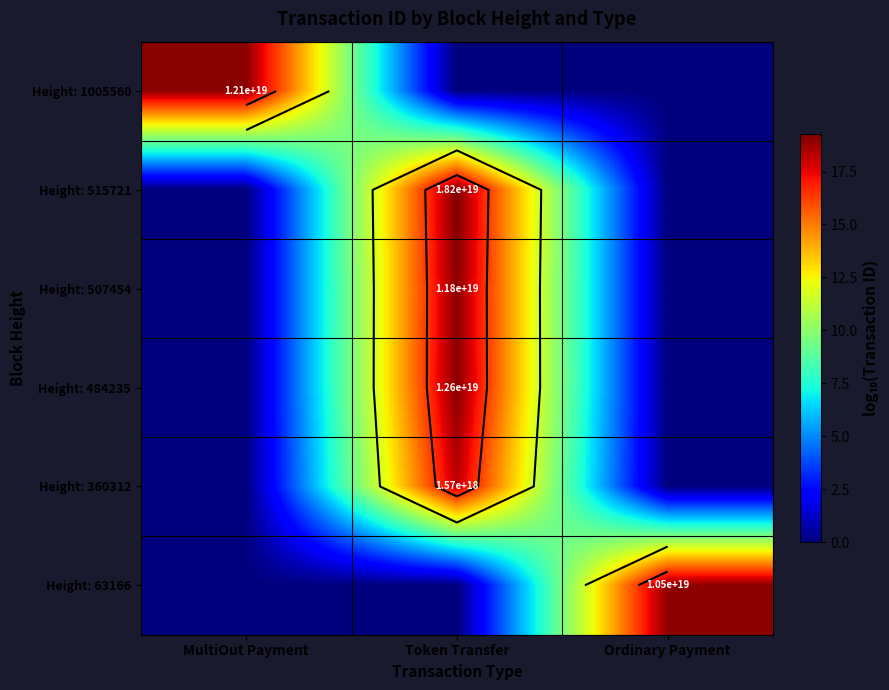

True or false: Height: 515721 has a value of -12.4 at Ordinary Payment.

False